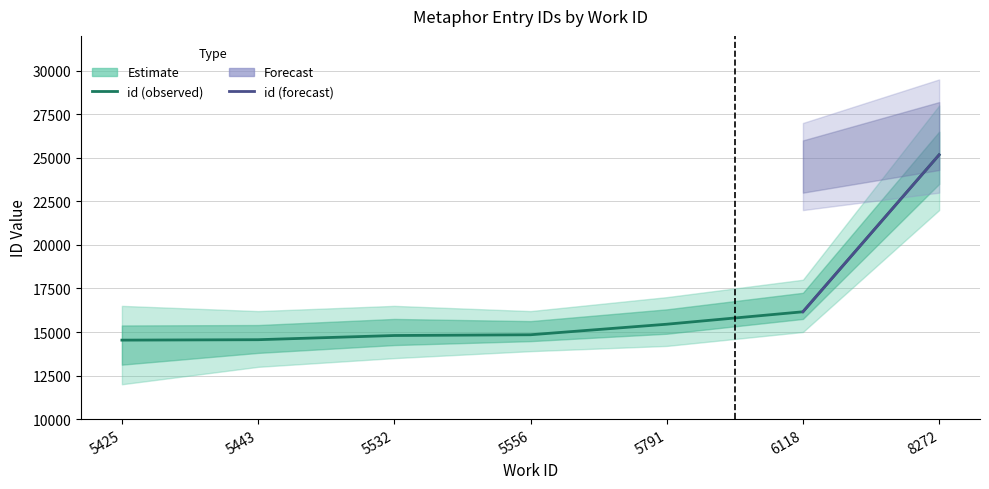

Read the value at 5791, to the nearest 100.

15400